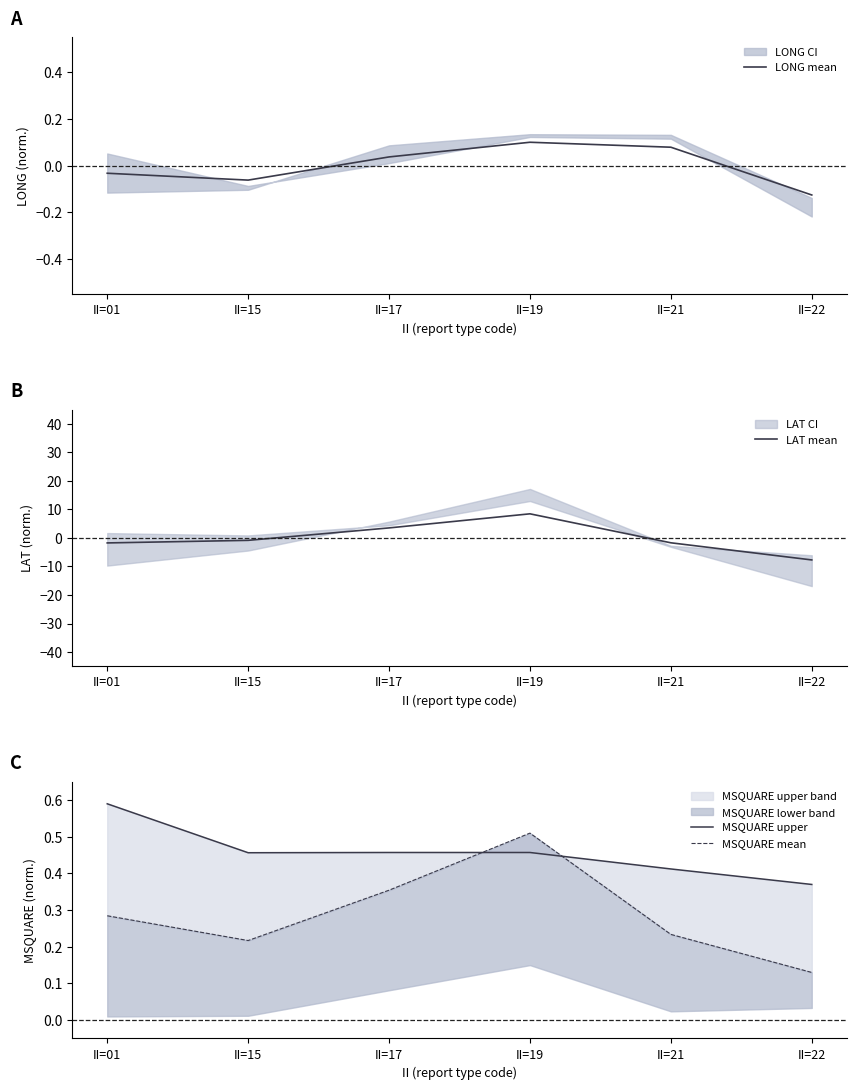

What is the average value of the MSQUARE upper series?

0.5